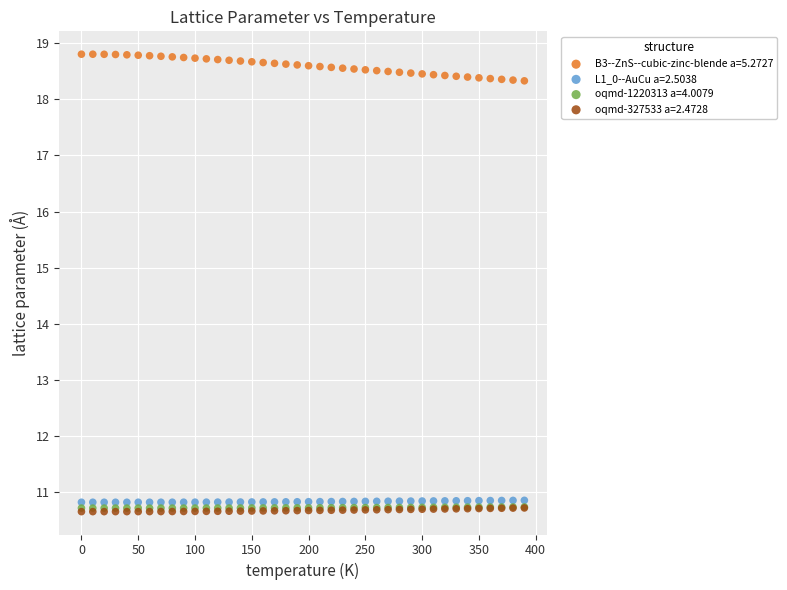

What are all the series names shown in the legend?

B3--ZnS--cubic-zinc-blende a=5.2727, L1_0--AuCu a=2.5038, oqmd-1220313 a=4.0079, oqmd-327533 a=2.4728